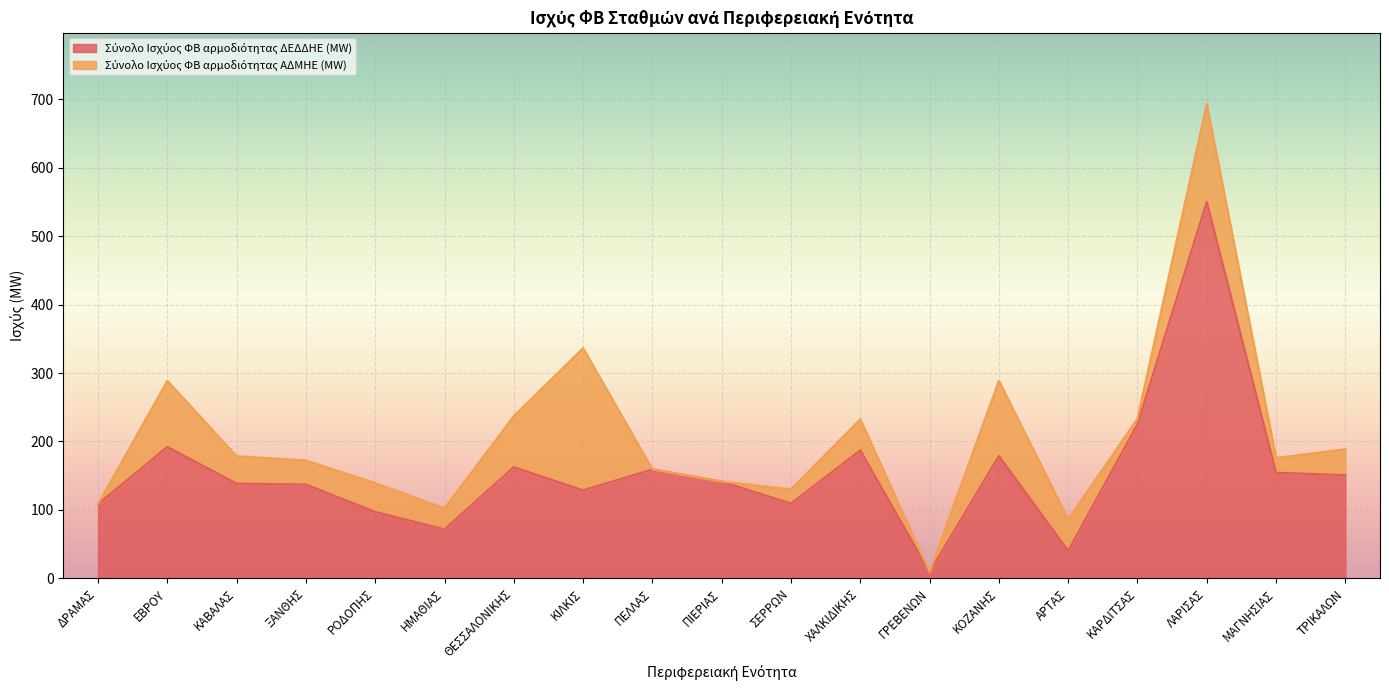

At which category is the sum across all series the highest?

ΛΑΡΙΣΑΣ